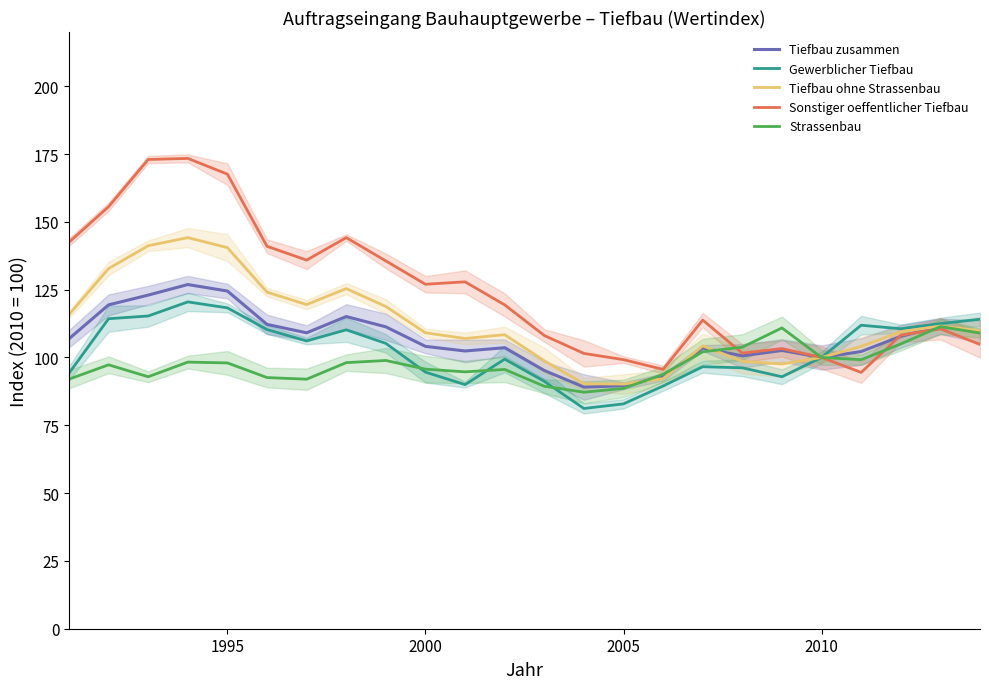

Between 11 and 21, which series saw the biggest shift?

Sonstiger oeffentlicher Tiefbau